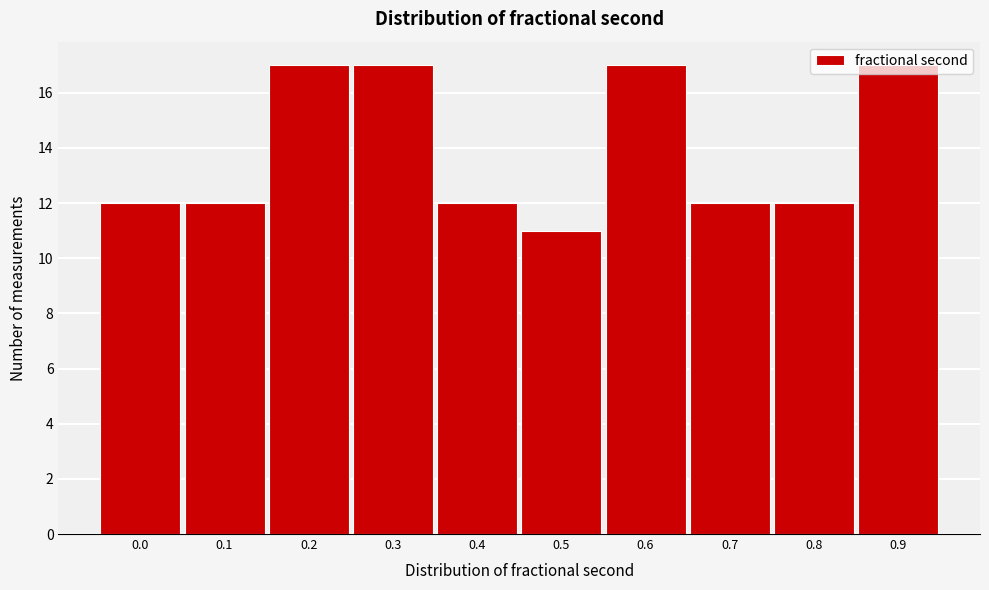

What is the change in value from 0.3 to 0.4?

-5